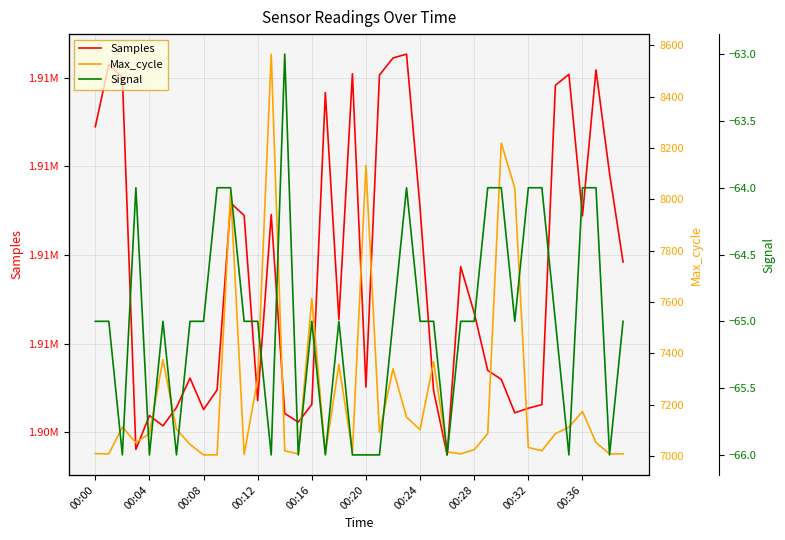

What is the difference between the Samples values at 00:08 and 10?

2841